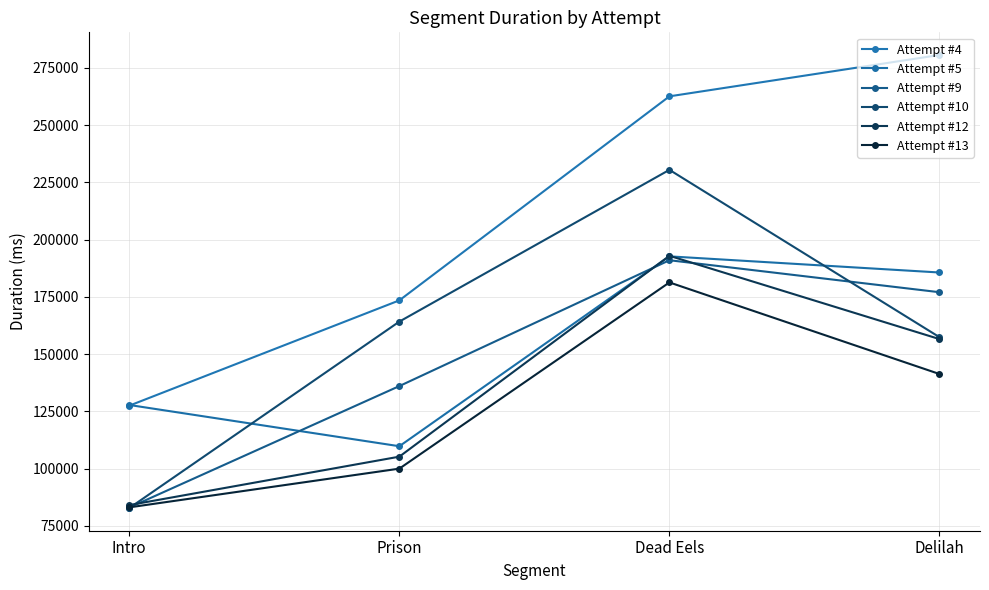

Count the number of data series in this chart.

6